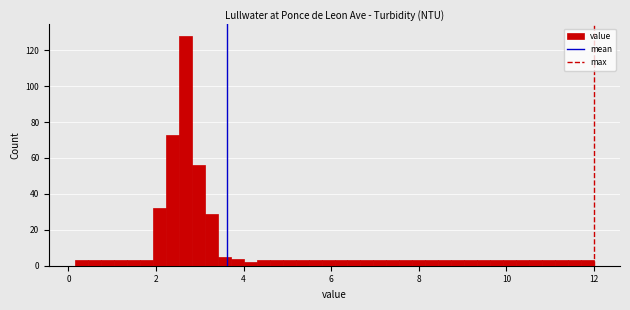

Read against the x-axis, roughly where is the centre of the tallest bar?

2.6